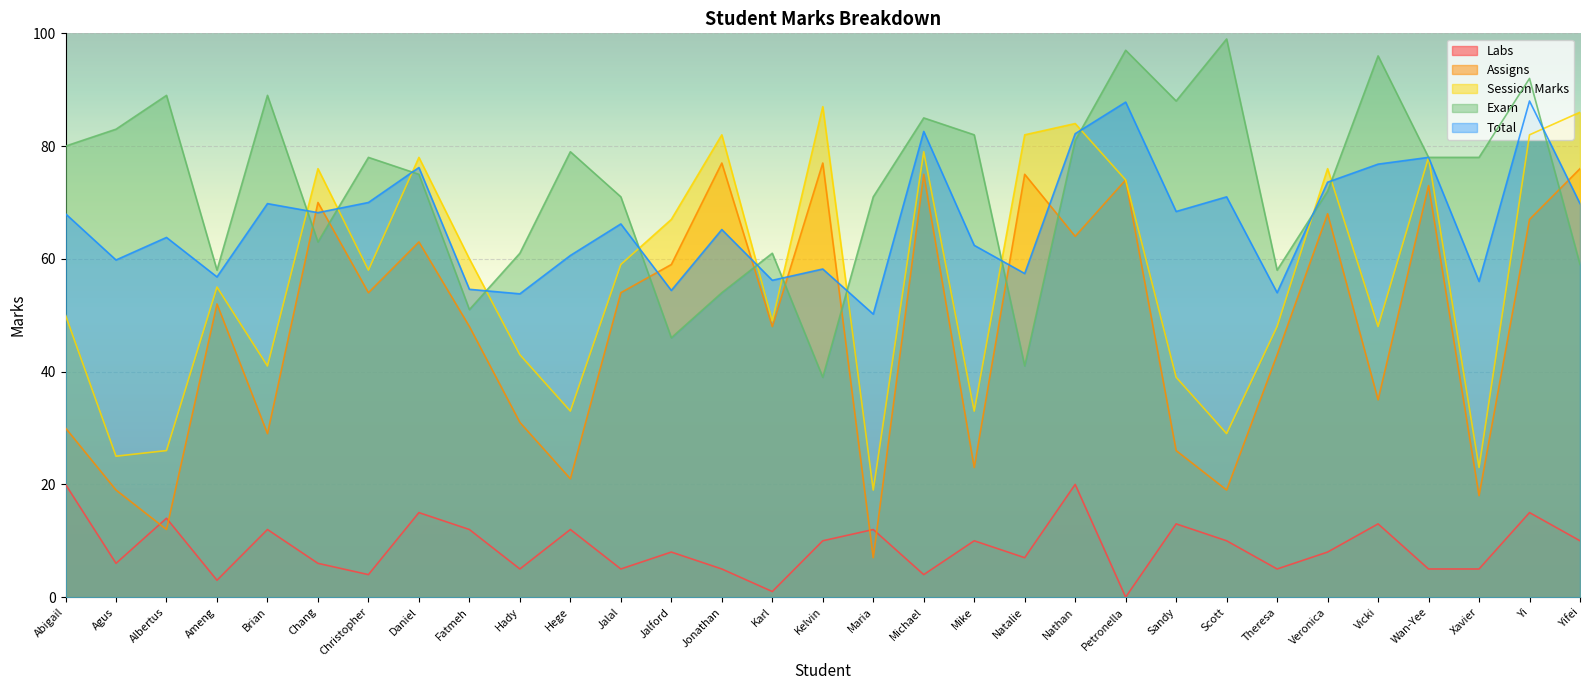

Does the chart display data point markers on the line(s)?

No